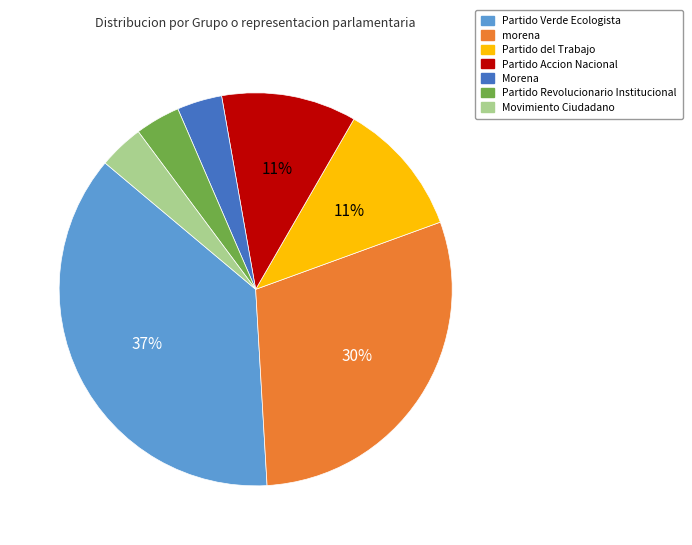

Between morena and Partido Revolucionario Institucional, which is larger?

morena